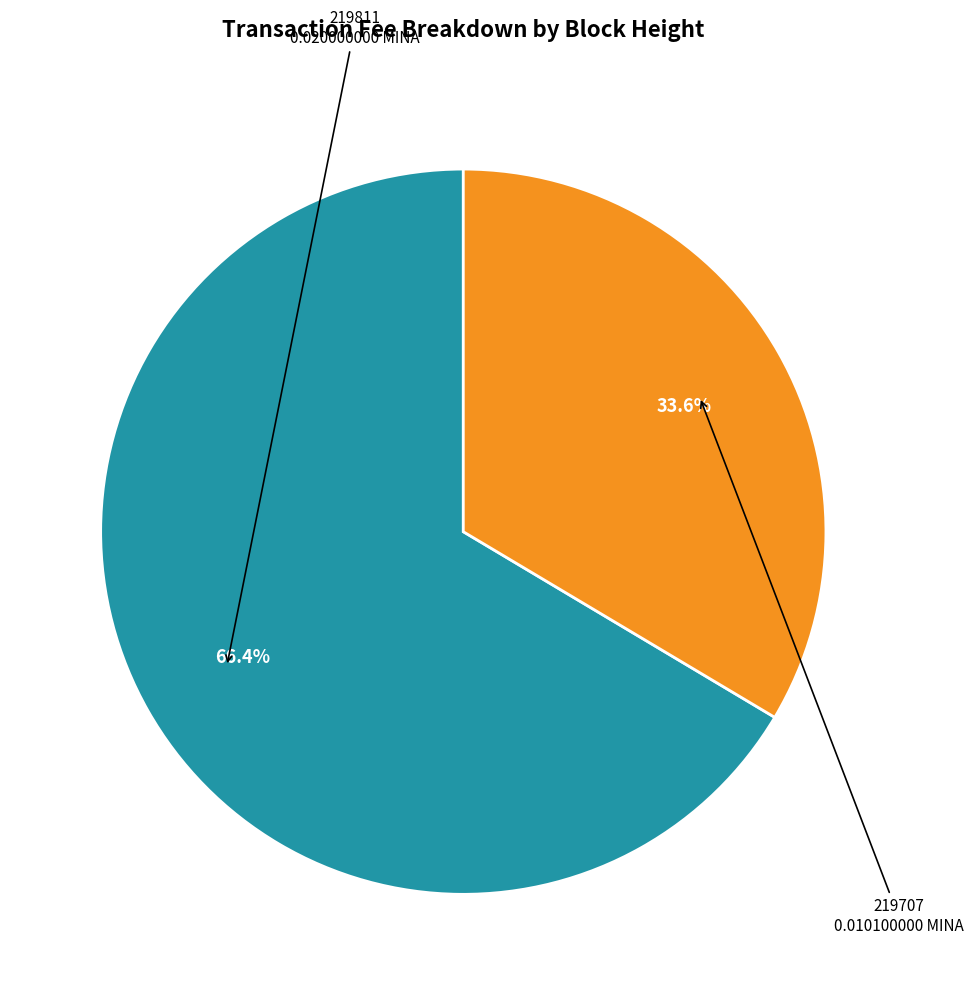

Count the number of slices in the pie.

2